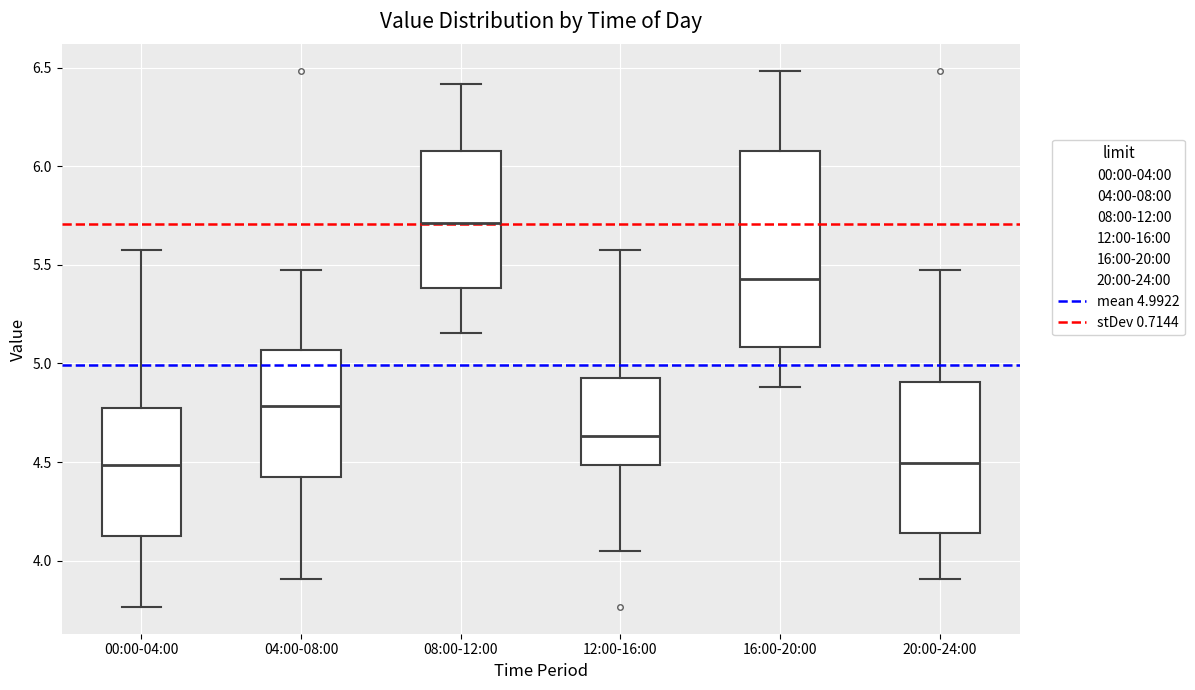

Comparing the boxes themselves (not the whiskers), which one is the tallest?

16:00-20:00